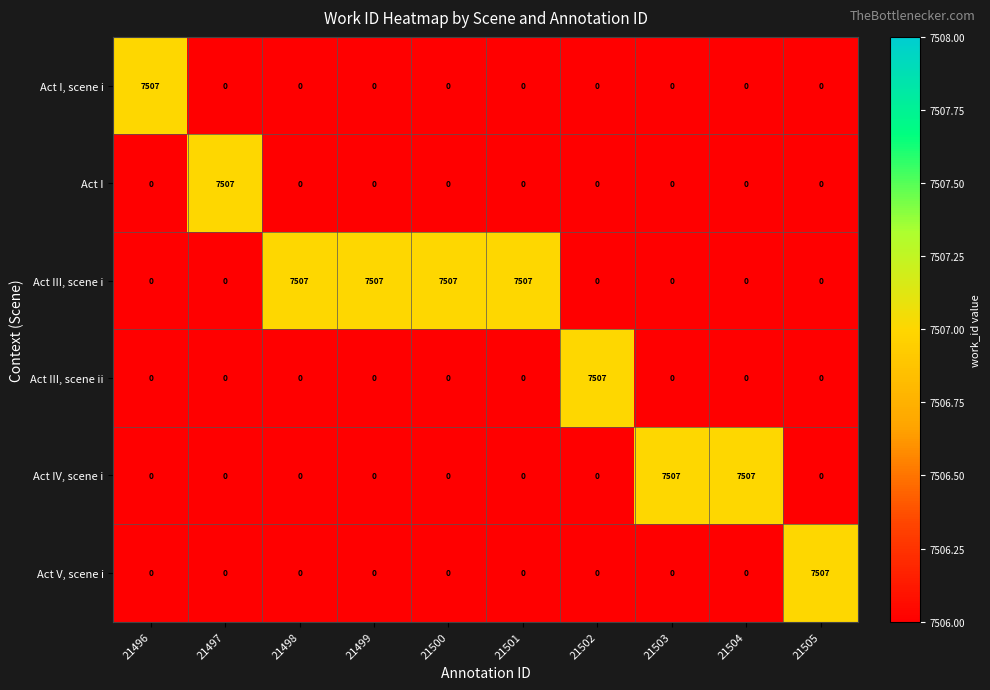

True or false: Act I has a value of 0 at 21499.

True